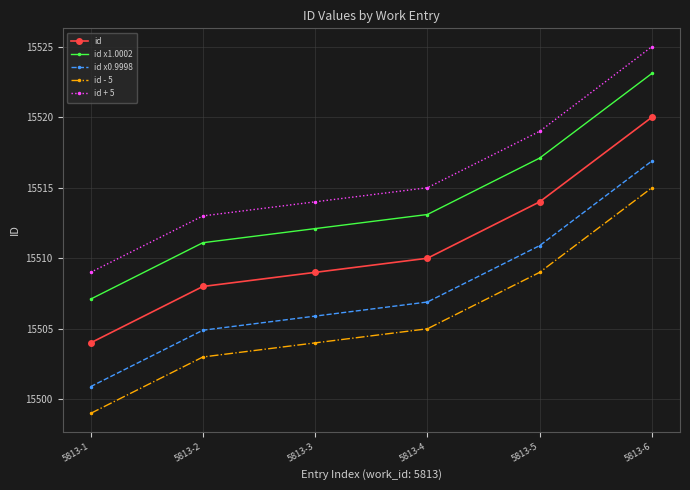

What is the minimum value for id x0.9998?

15500.9